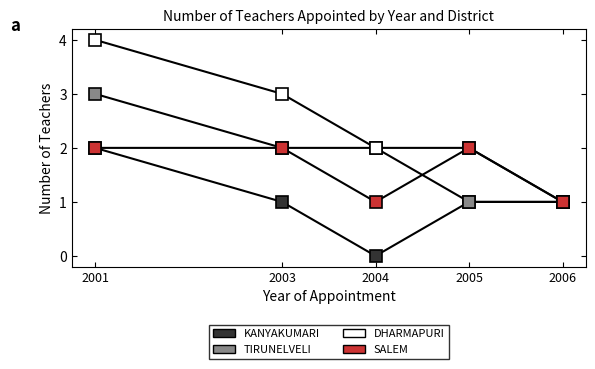

Is this an area chart (filled region under the line)?

No